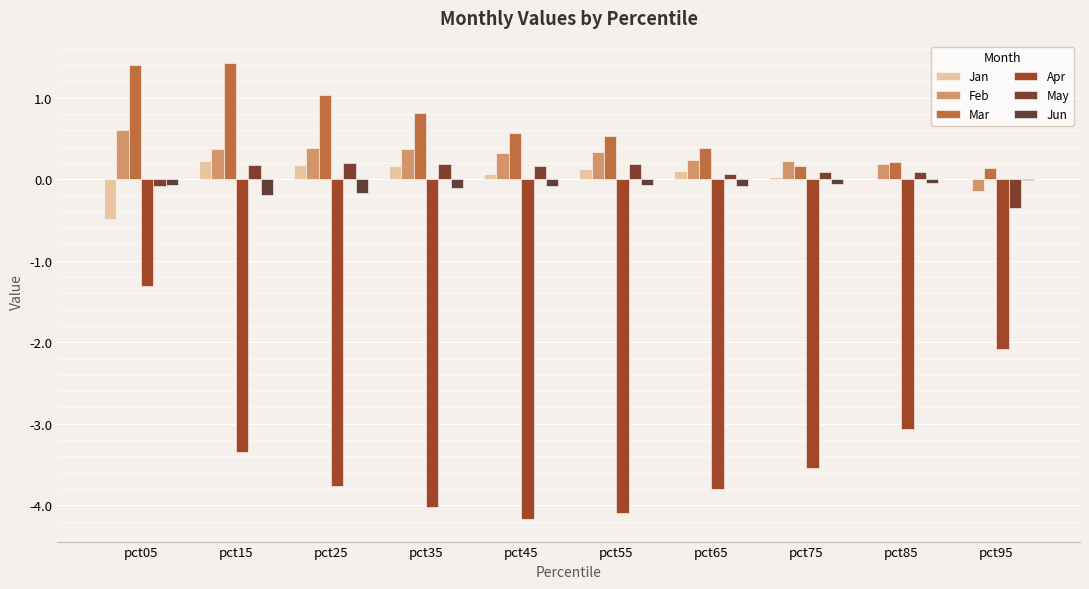

What is the lowest value of the Mar series?

0.1